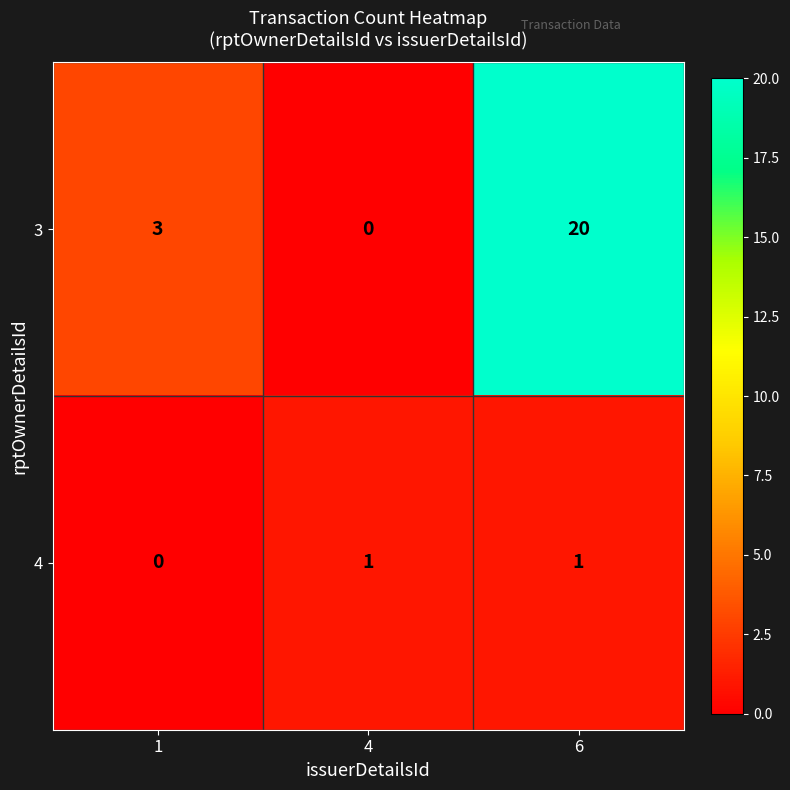

Between 1 and 6, which series saw the biggest shift?

3